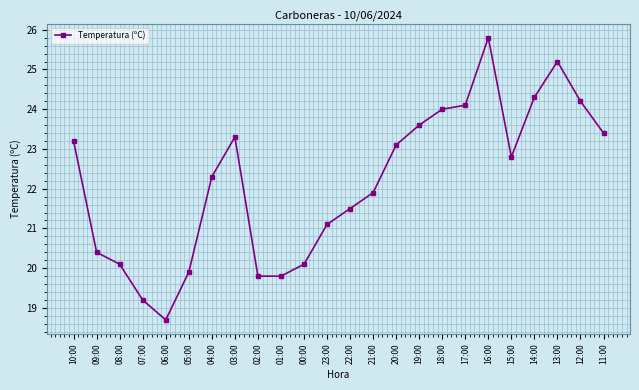

At which category does the chart reach its minimum across all series?

06:00